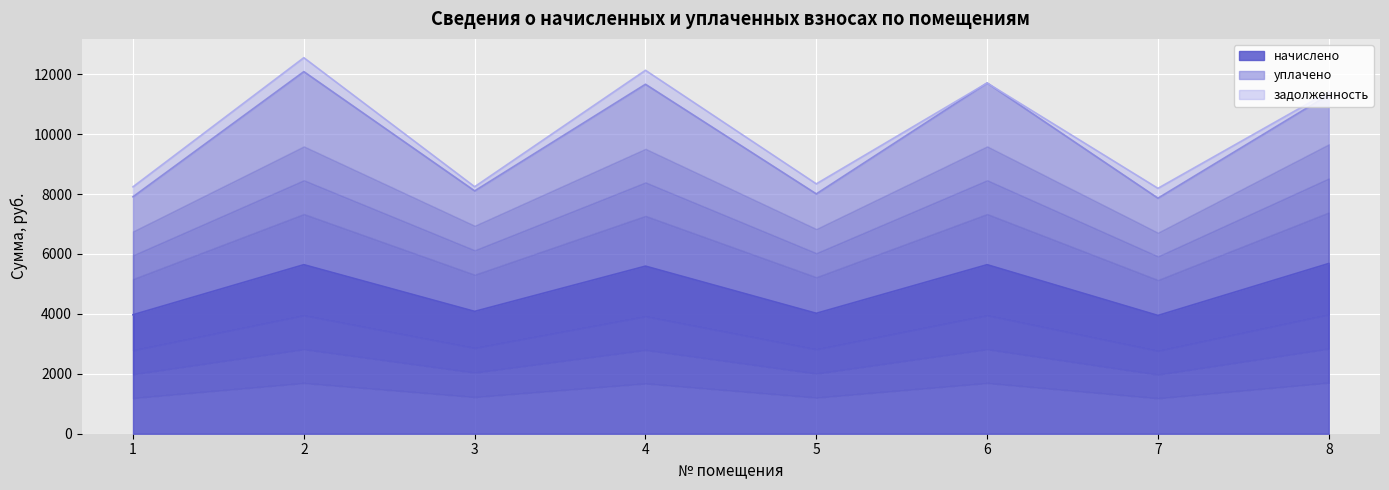

Is it true that уплачено equals 12131.0 at 4?

True